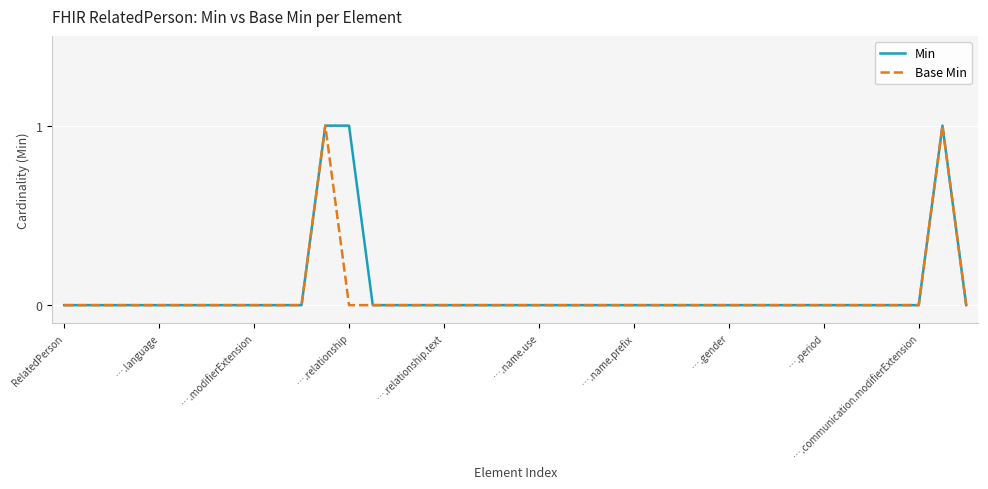

At which category is the sum across all series the highest?

11